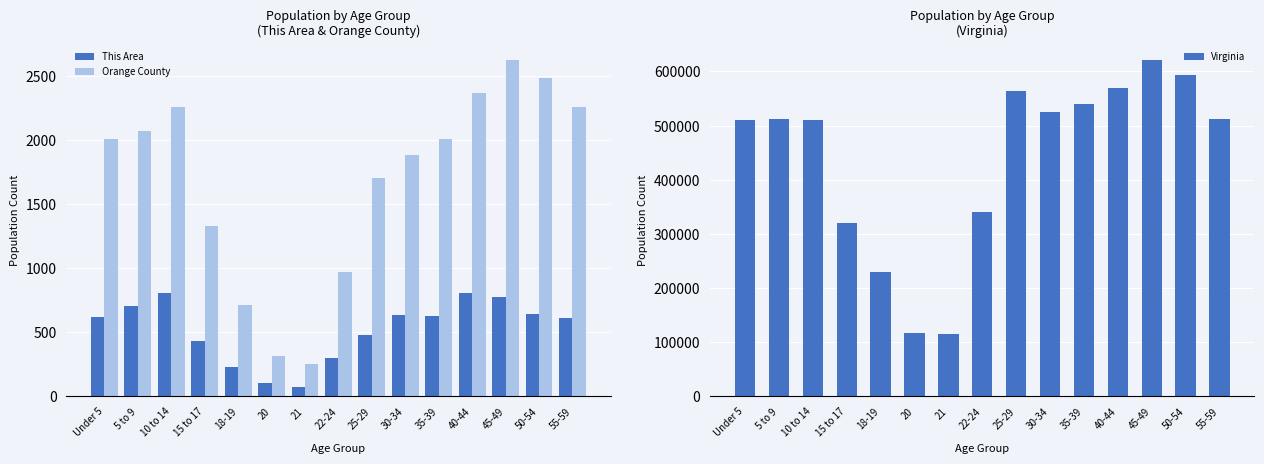

What is the difference between the highest and lowest values at 30-34?

525445